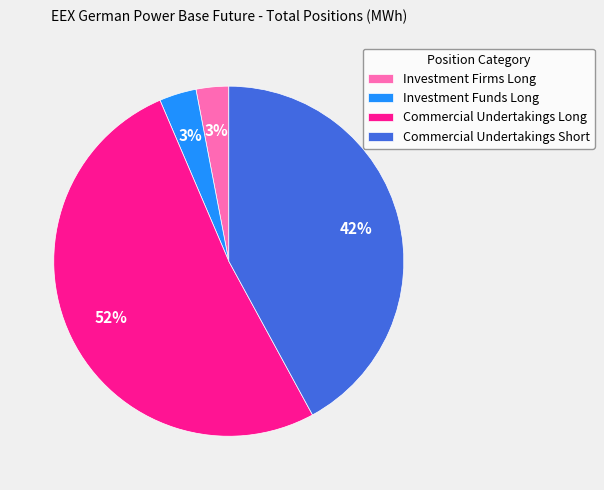

To the nearest percent, what portion does Investment Funds Long represent?

3%